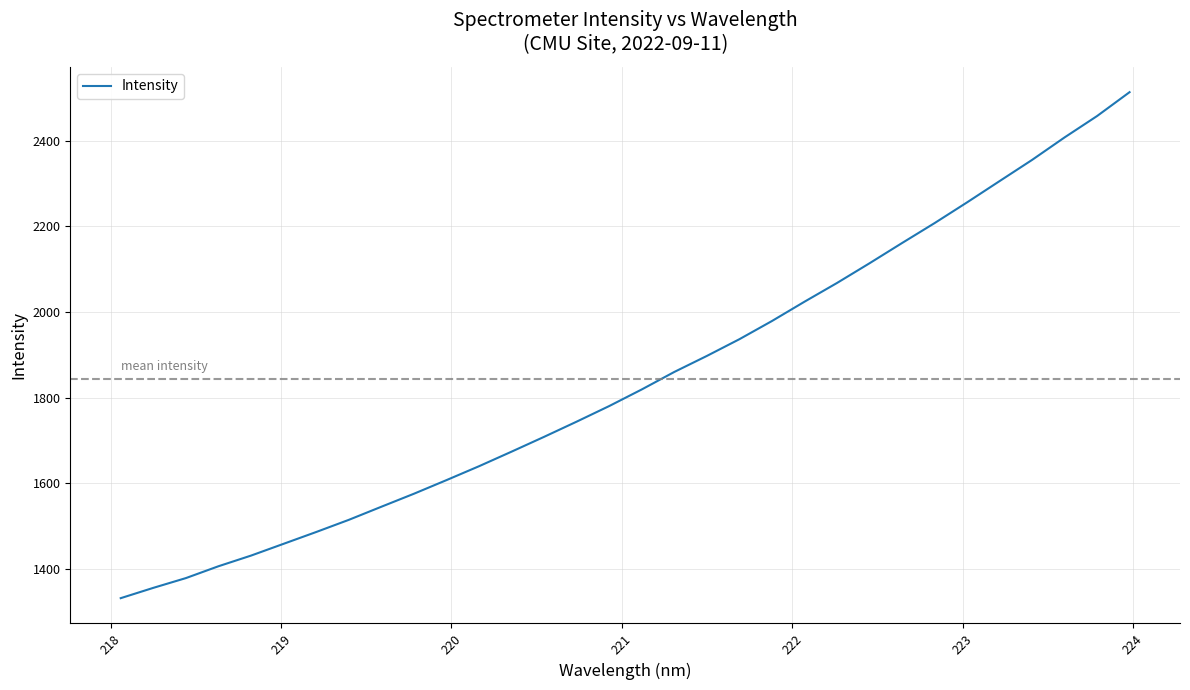

What is the maximum value shown in the chart?

2513.1